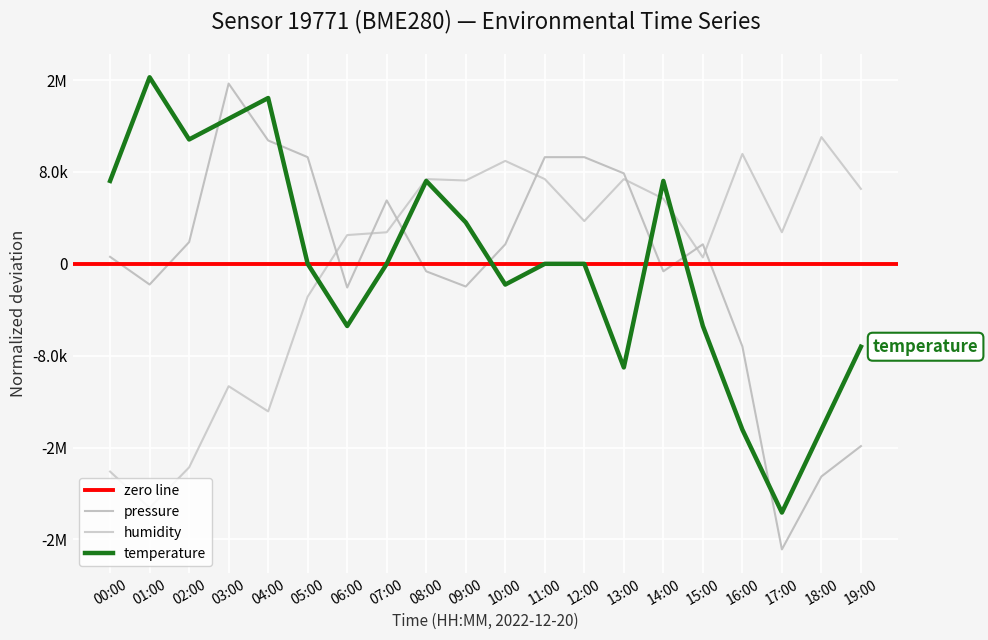

How many intersections are there between pressure and temperature?

8